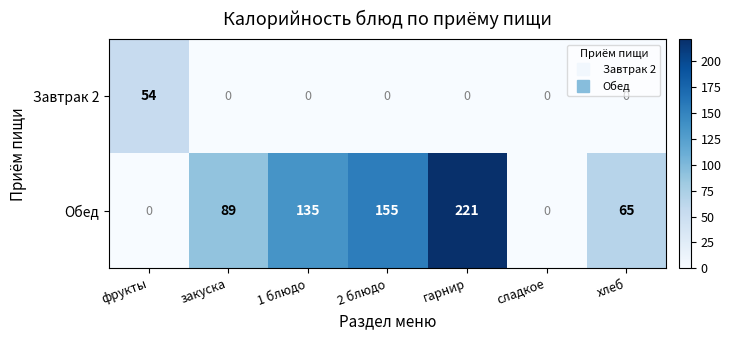

Reading right to left, extract all data points from this chart.

Завтрак 2: 0	0	0	0	0	0	54
Обед: 65	0	221	155	135	89	0